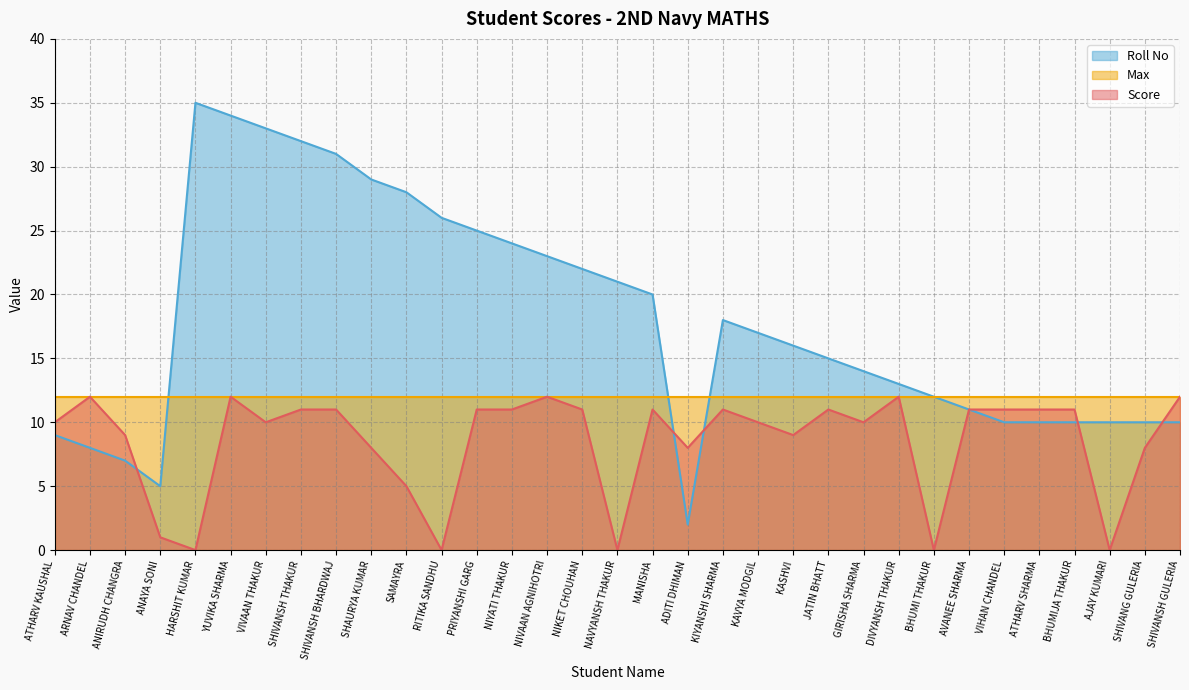

What is the approximate value of Score at KIYANSHI SHARMA?

11